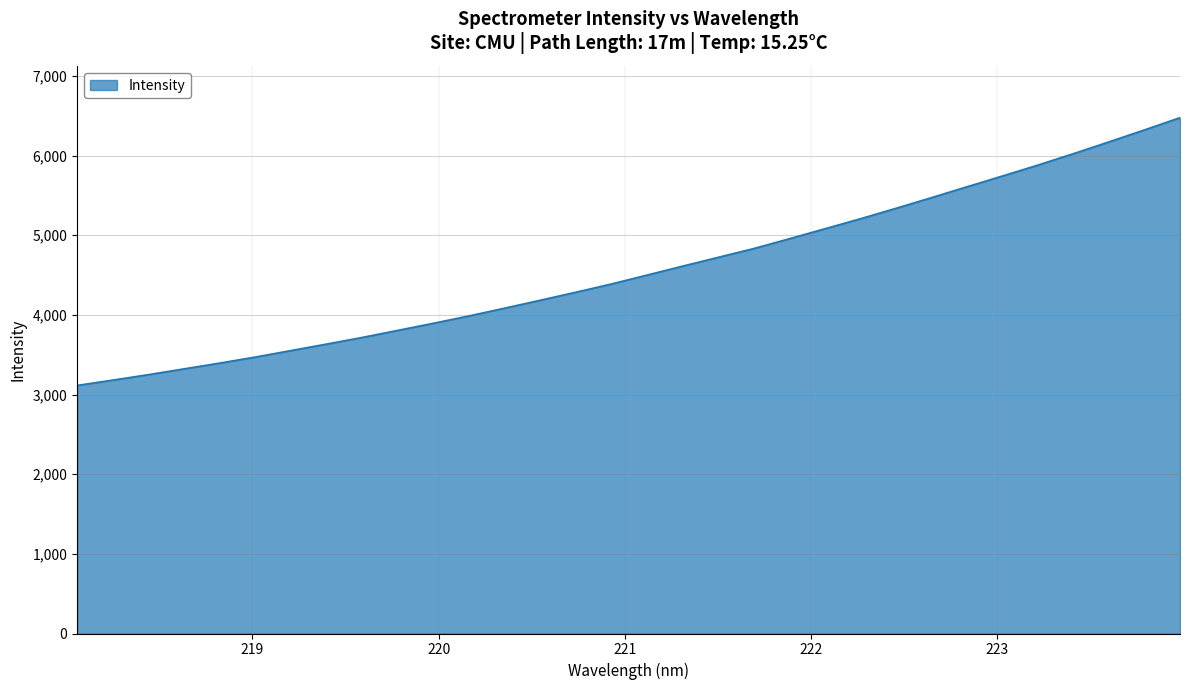

What is the smallest value displayed?

3114.8